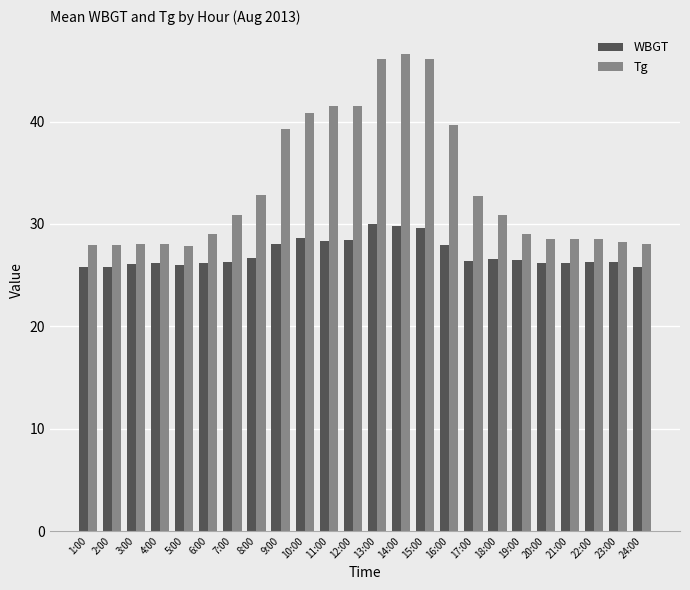

What is the sum of the WBGT values at 9:00 and 11:00?

56.4